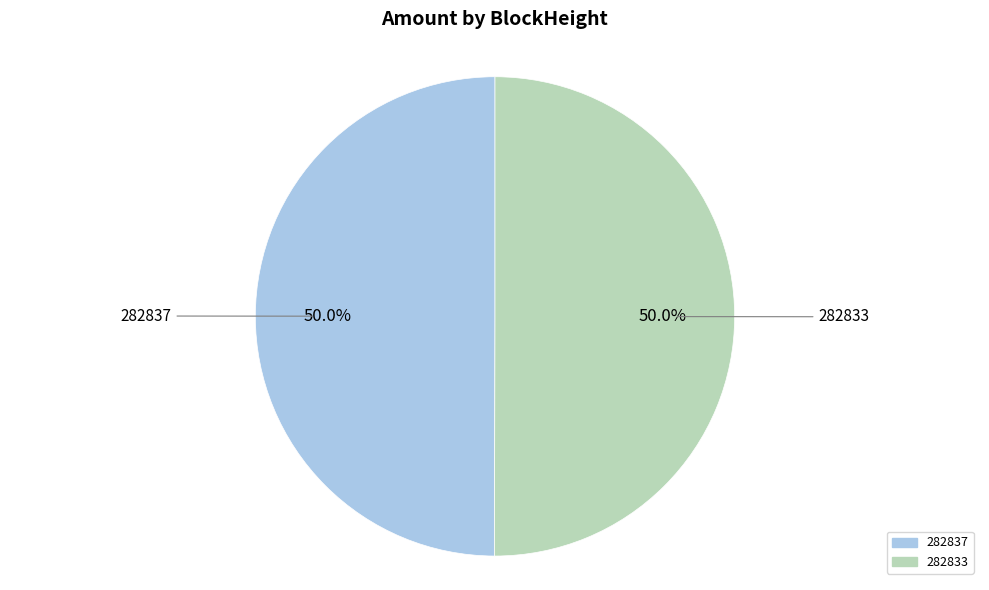

How many slices are in this pie chart?

2